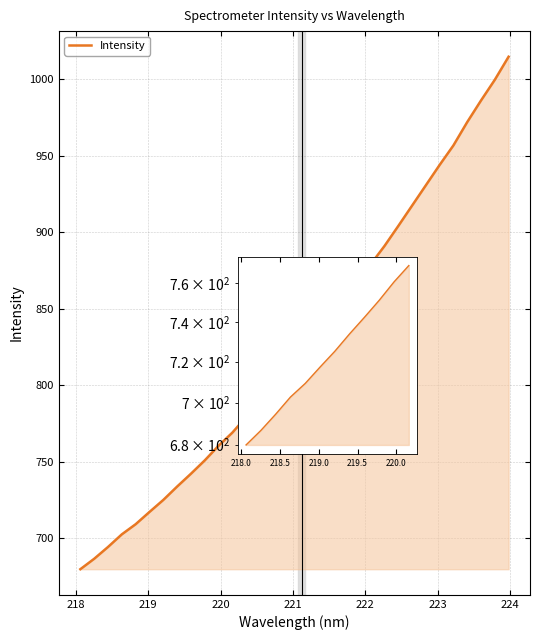

What is the minimum value shown in the chart?

679.9